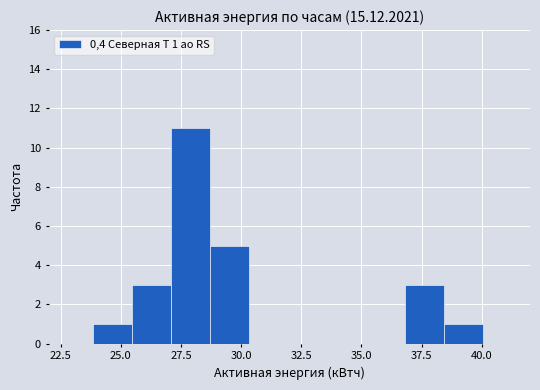

Around what value on the x-axis is the tallest bar? Give the approximate position of its centre, as read against the axis.

28.0